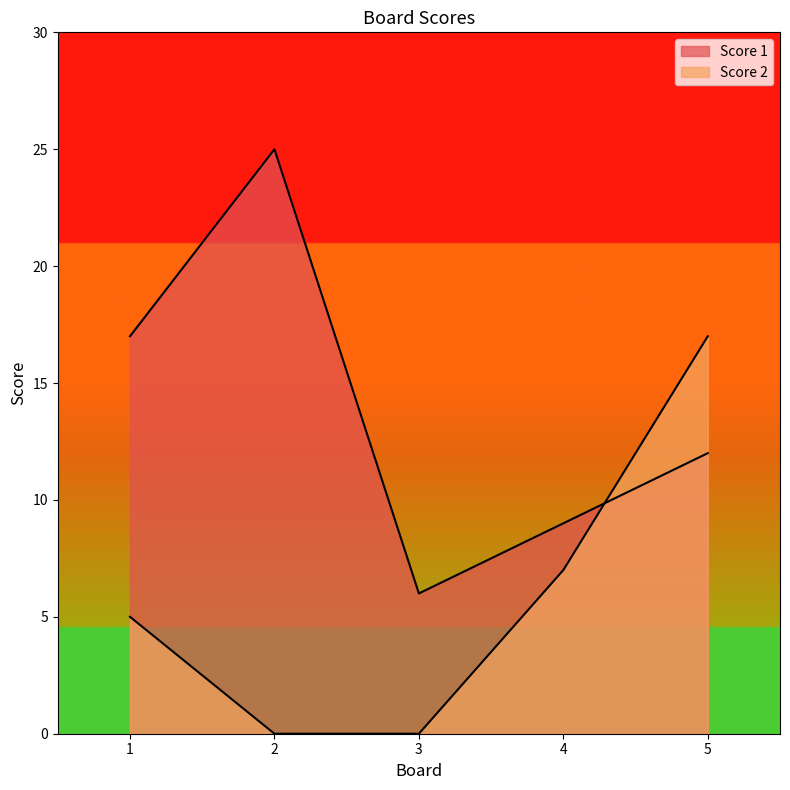

At how many categories does at least one series exceed 2?

5